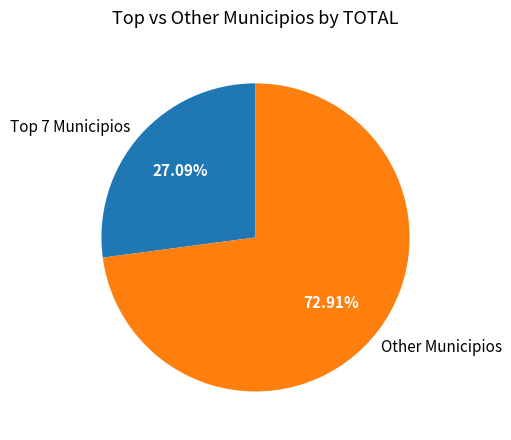

Is there any slice that represents more than half of the pie?

Yes